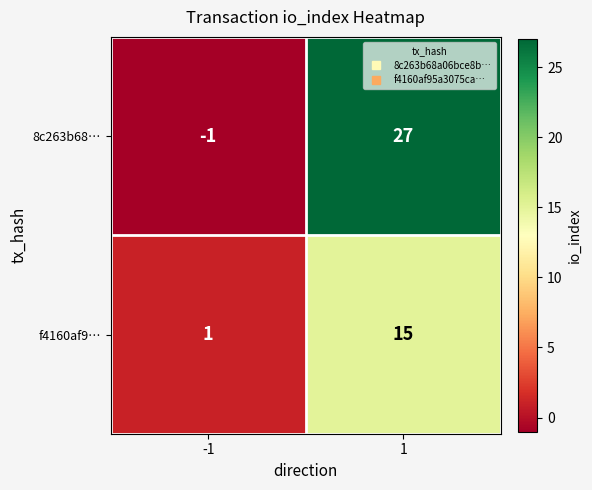

At how many categories does at least one series exceed 15?

1